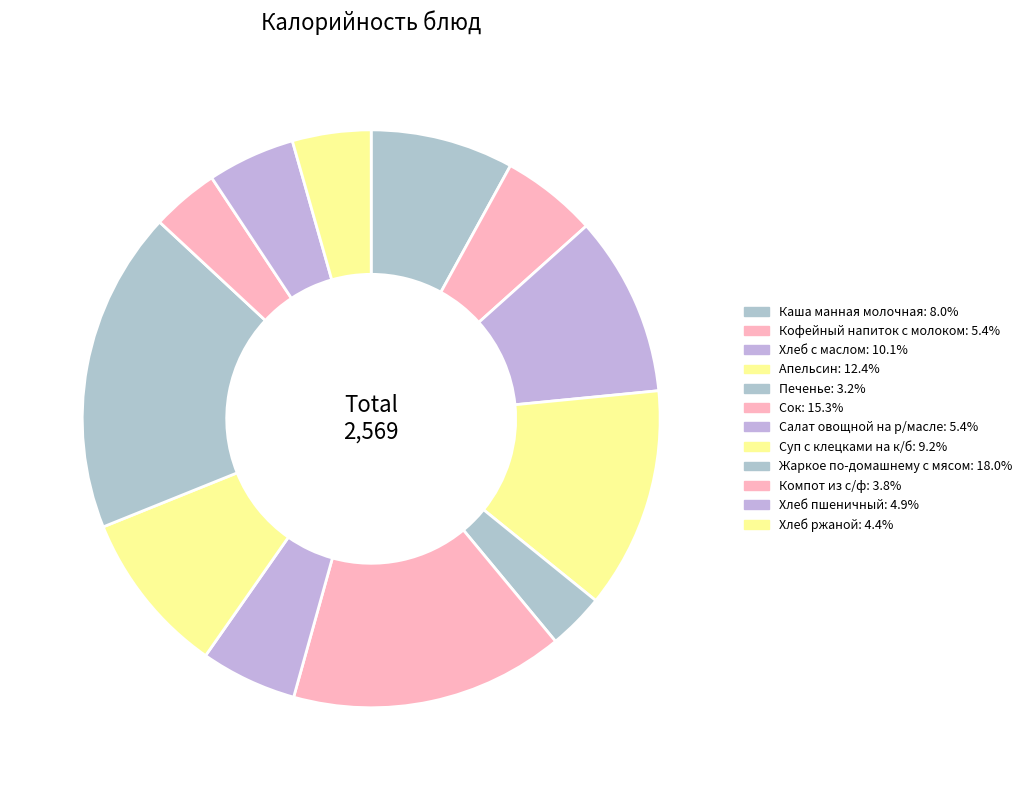

Count the number of slices in the pie.

12